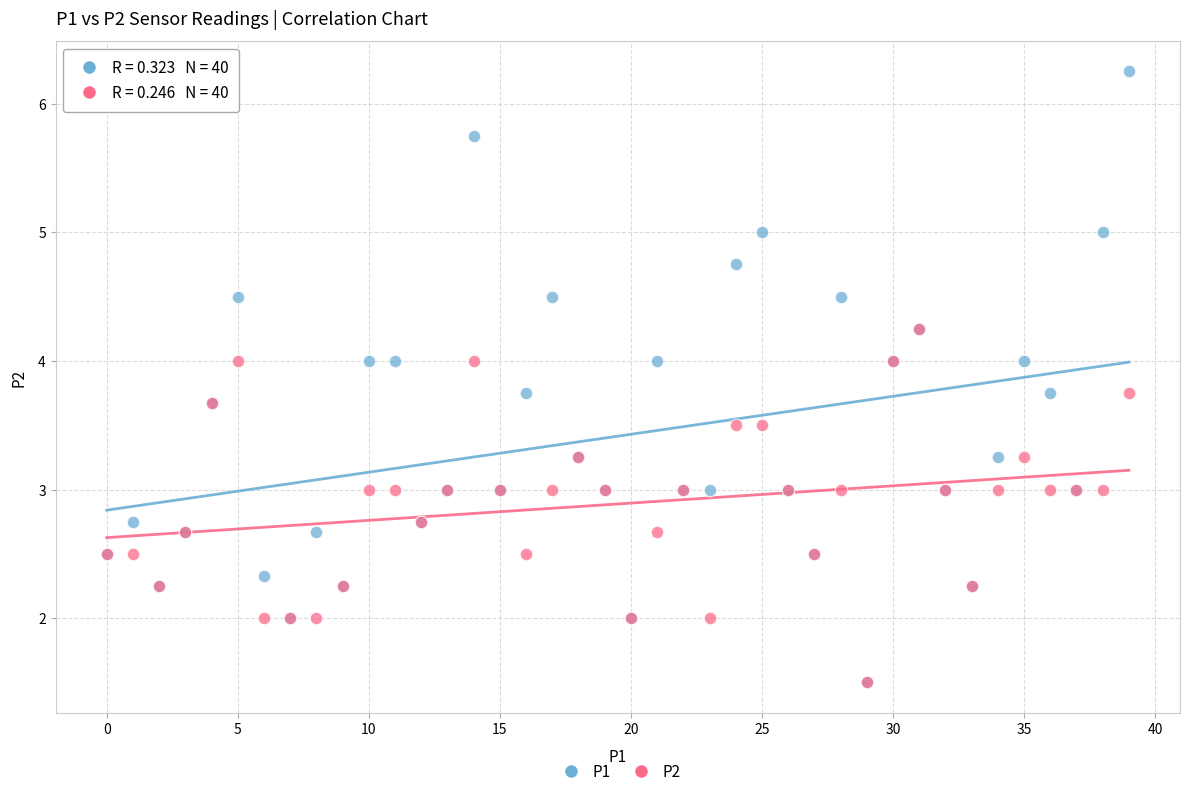

What are all the series names shown in the legend?

P1, P2